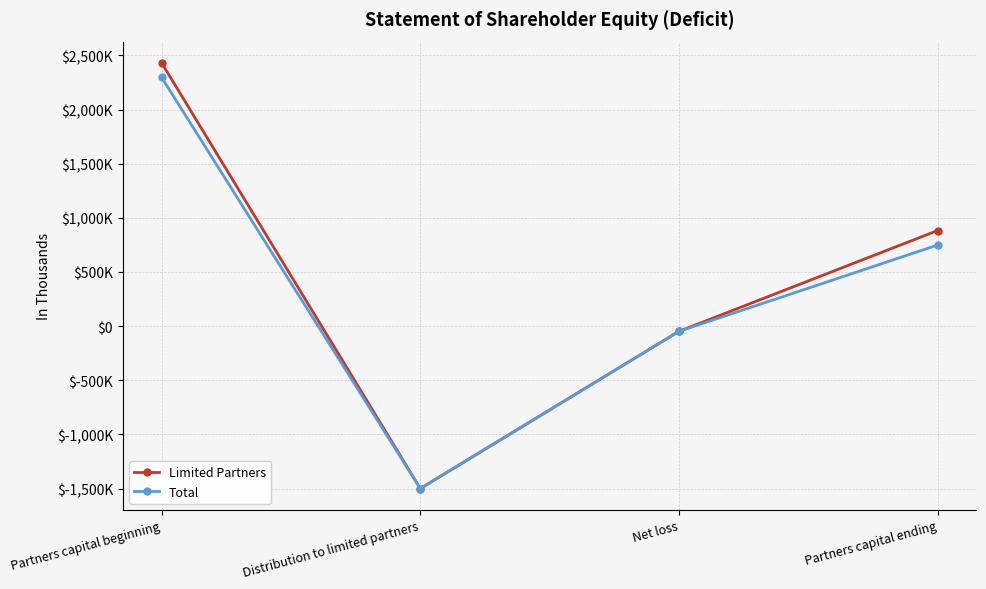

Which series changed the most between Partners capital beginning and Partners capital ending?

Limited Partners